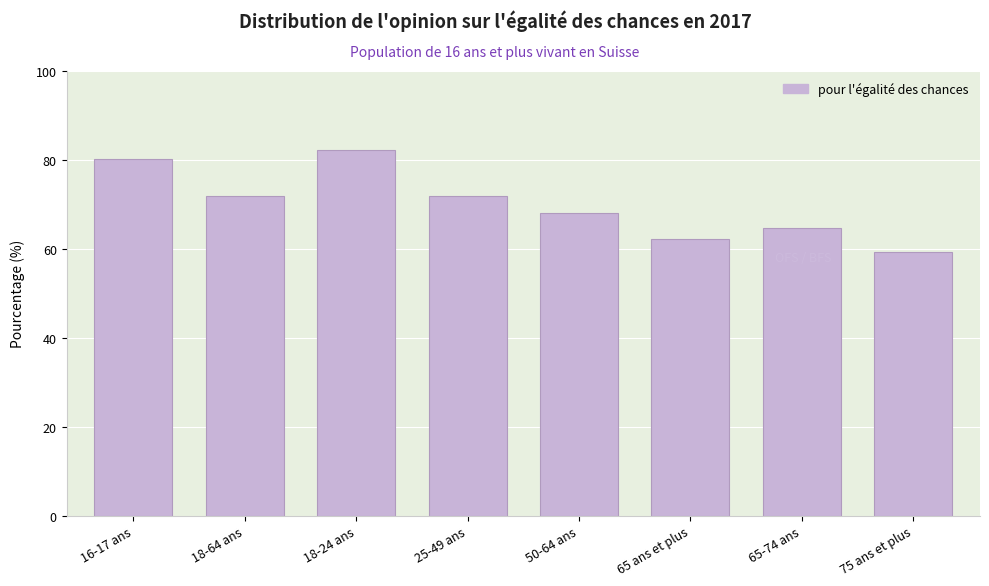

Reading left to right, list all the values displayed in this chart.

16-17 ans=80.2	18-64 ans=72.0	18-24 ans=82.3	25-49 ans=72.0	50-64 ans=68.0	65 ans et plus=62.1	65-74 ans=64.6	75 ans et plus=59.2